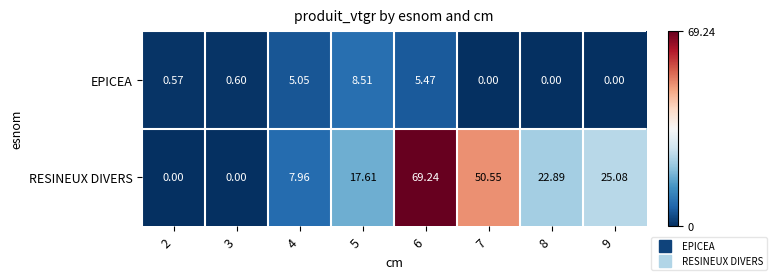

How many values in RESINEUX DIVERS are above zero?

6